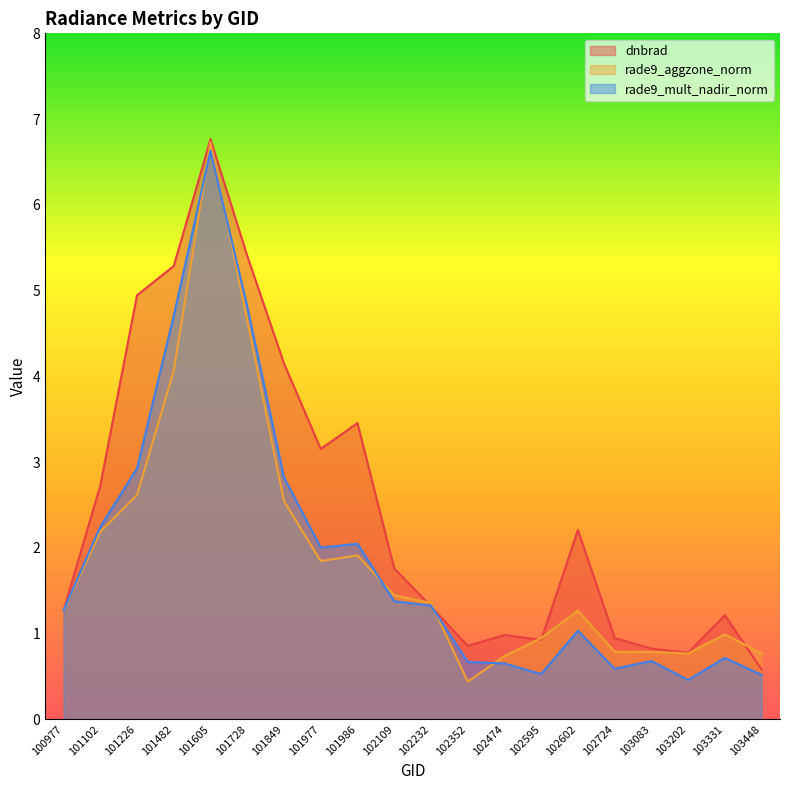

Where does the rade9_aggzone_norm series first go above 1?

100977